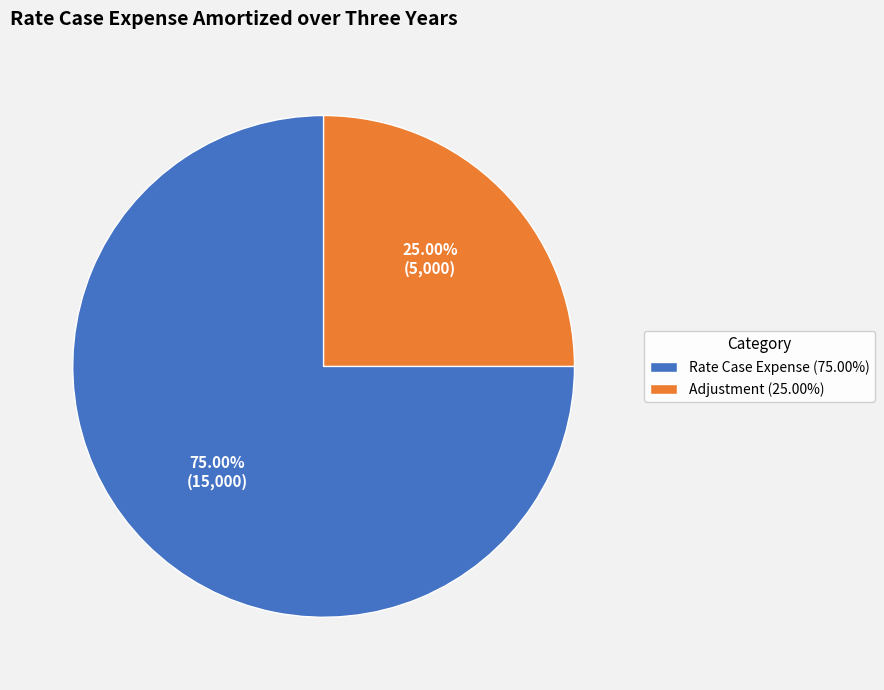

What is the ratio of the value at Adjustment to the value at Rate Case Expense?

0.3